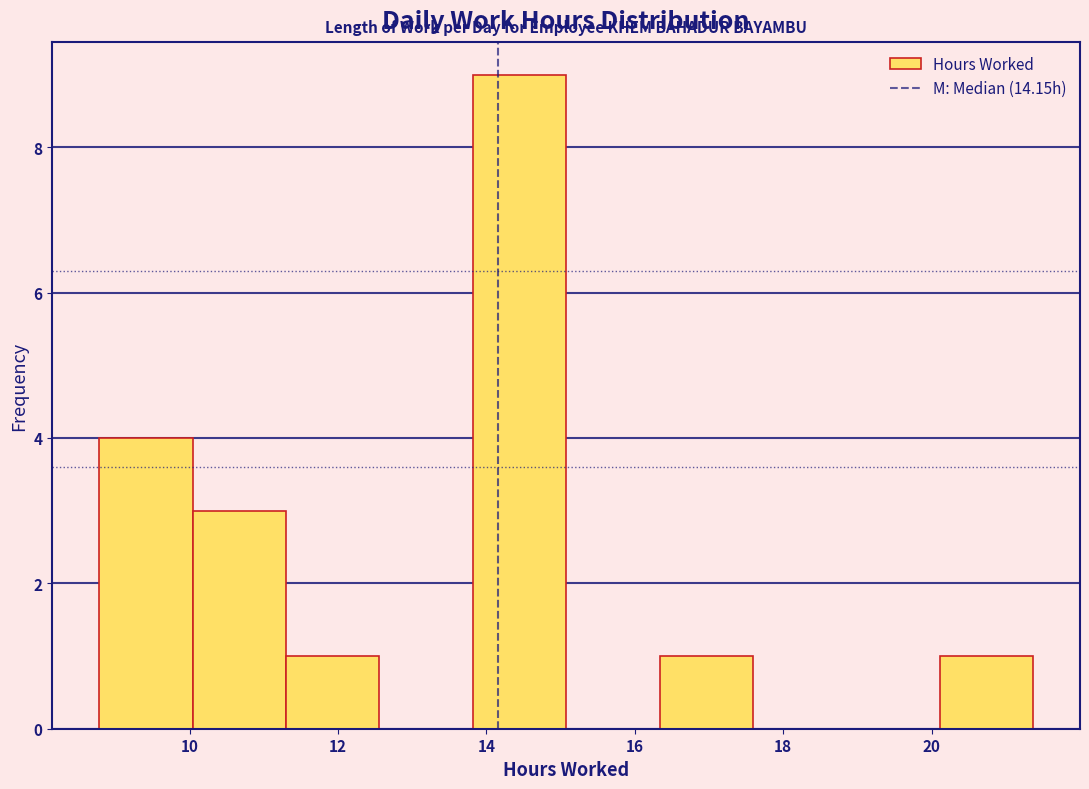

Which range on the x-axis has the tallest bar?

13.8 to 15.0